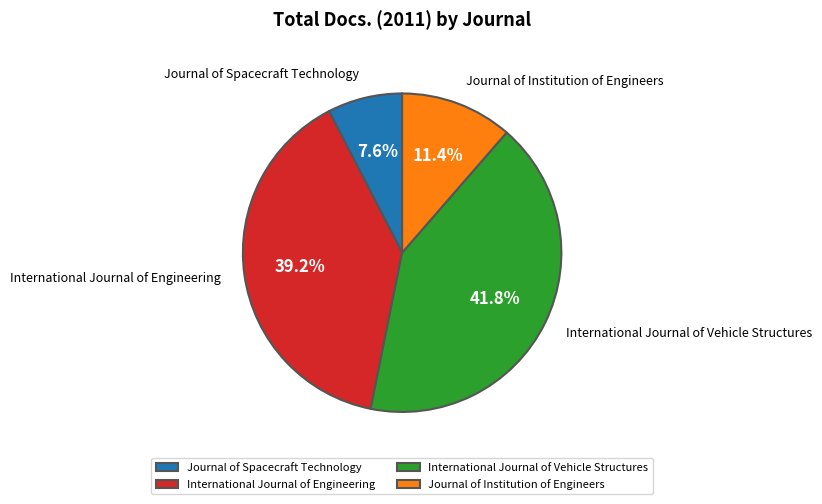

What portion of the pie excludes Journal of Spacecraft Technology?

92.4%